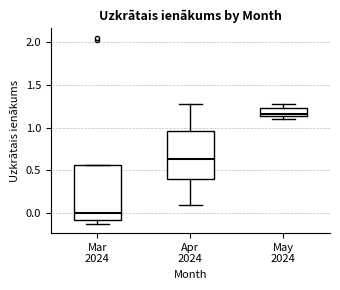

Reading left to right, read every box against the y-axis: the position of its median line, the range the box covers, and the ends of its whiskers. The values are not printed on the chart, so give them approximately, as read against the axis.

Mar 2024: median 0.00, box -0.10 to 0.55, whiskers -0.10 (just below the box's lower edge) to 0.55
Apr 2024: median 0.65, box 0.40 to 0.95, whiskers 0.10 to 1.30
May 2024: median 1.15 (just above the box's lower edge), box 1.15 to 1.25, whiskers 1.10 to 1.30